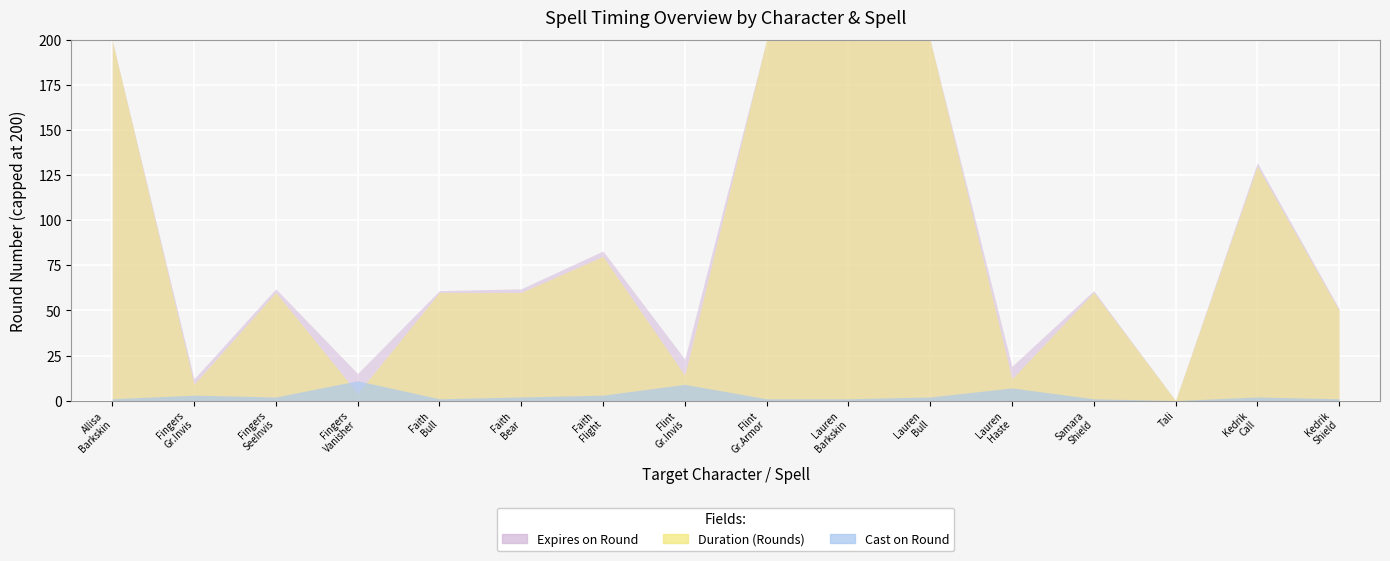

Is it true that Duration (Rounds) equals 80 at Faith?

True